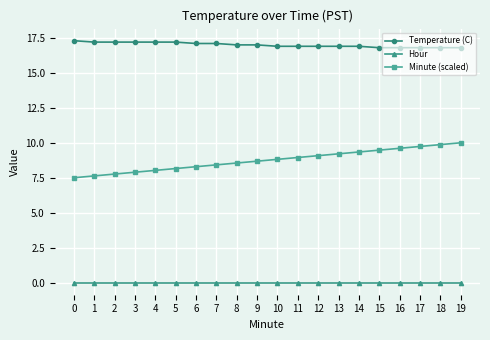

Is the value of Minute (scaled) at 13 greater than the value of Hour at 14?

Yes